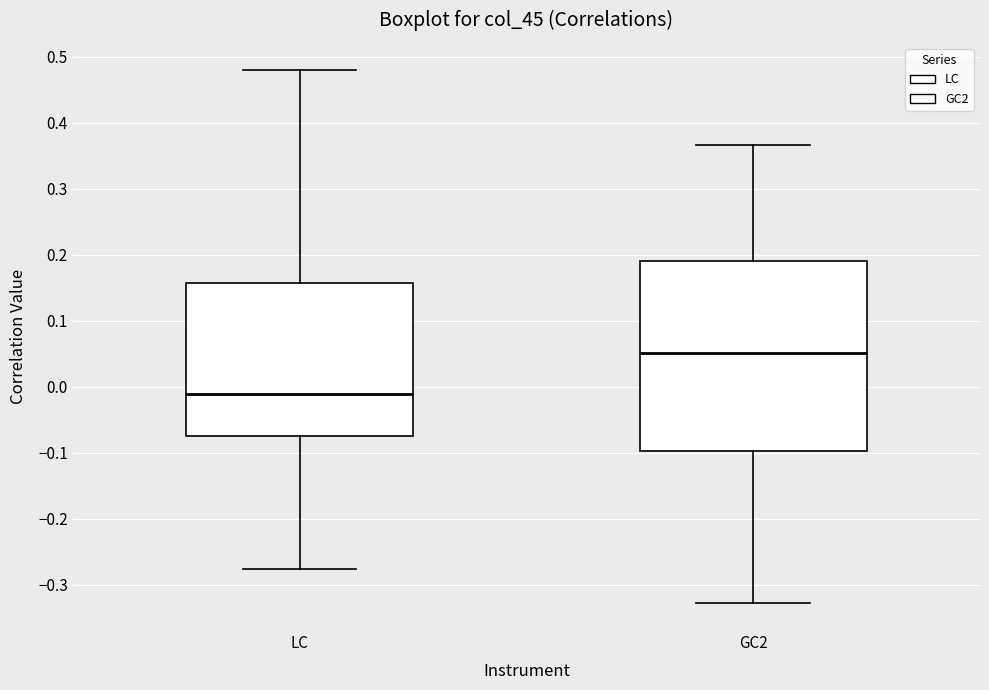

Which box has the lowest median line?

LC